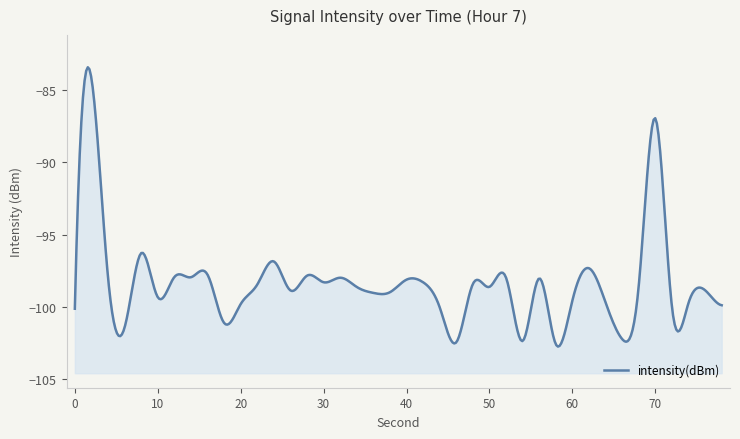

What is the sum of the values at 14 and 10?

-197.6